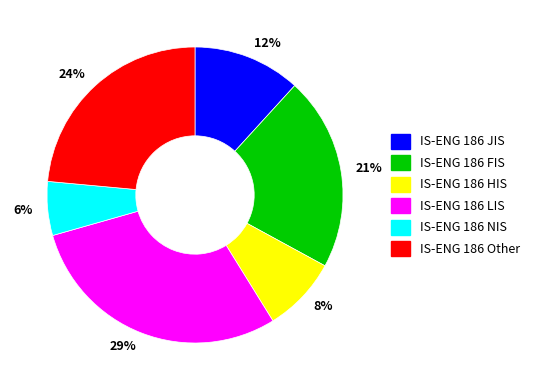

To the nearest percent, what is the difference between the 8% and 21% slice percentages?

13%